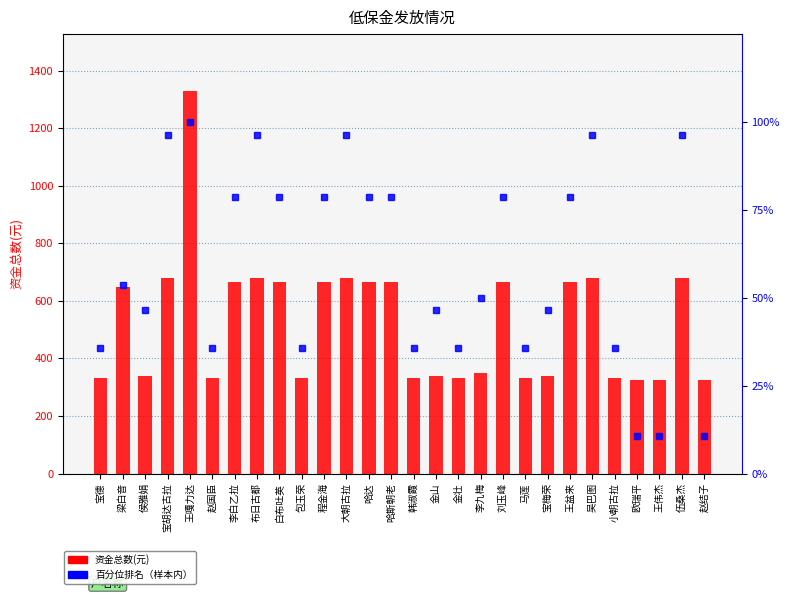

Rank the series by their average value, from highest to lowest.

资金总数(元), 百分位排名(%)